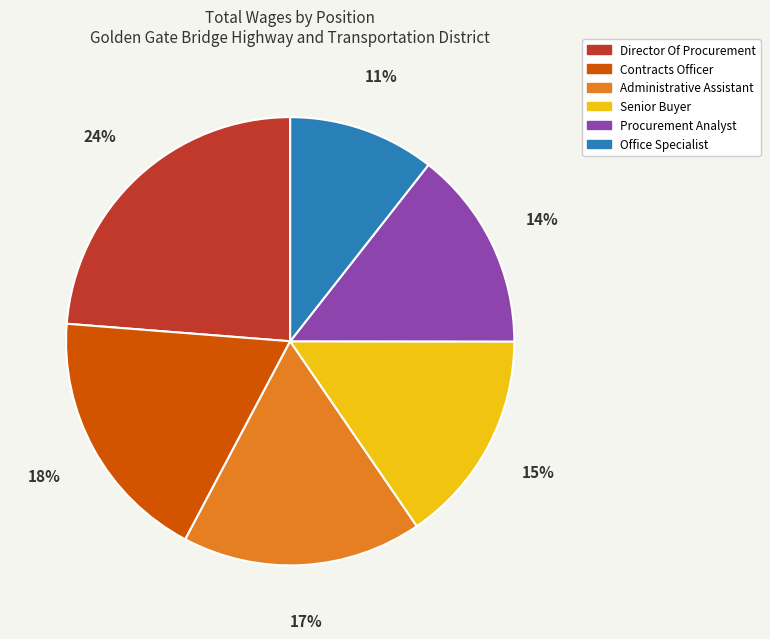

How many slices are in this pie chart?

6